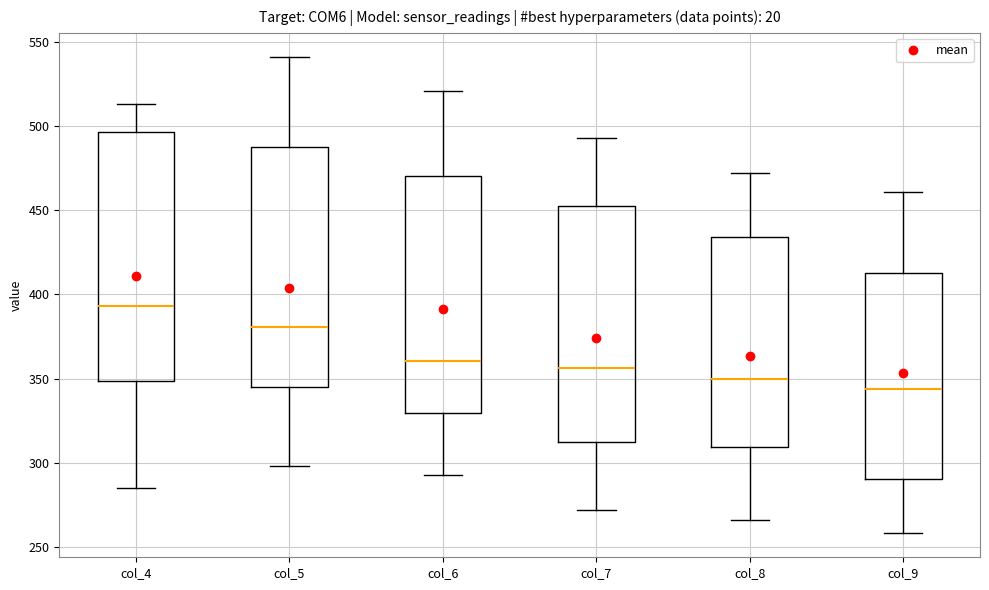

Where does the median line of the box for col_5 sit on the y-axis? The values are not printed on the chart, so give them approximately, as read against the axis.

380